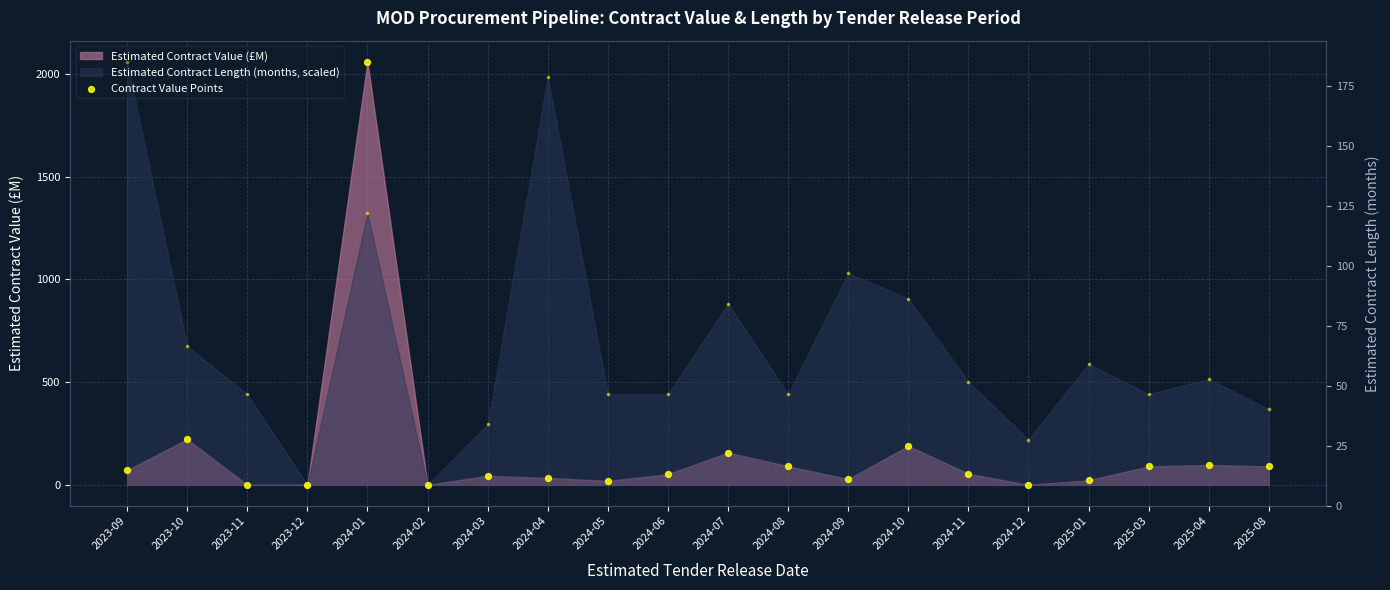

Between 2024-05 and 2023-12, which is larger?

2024-05